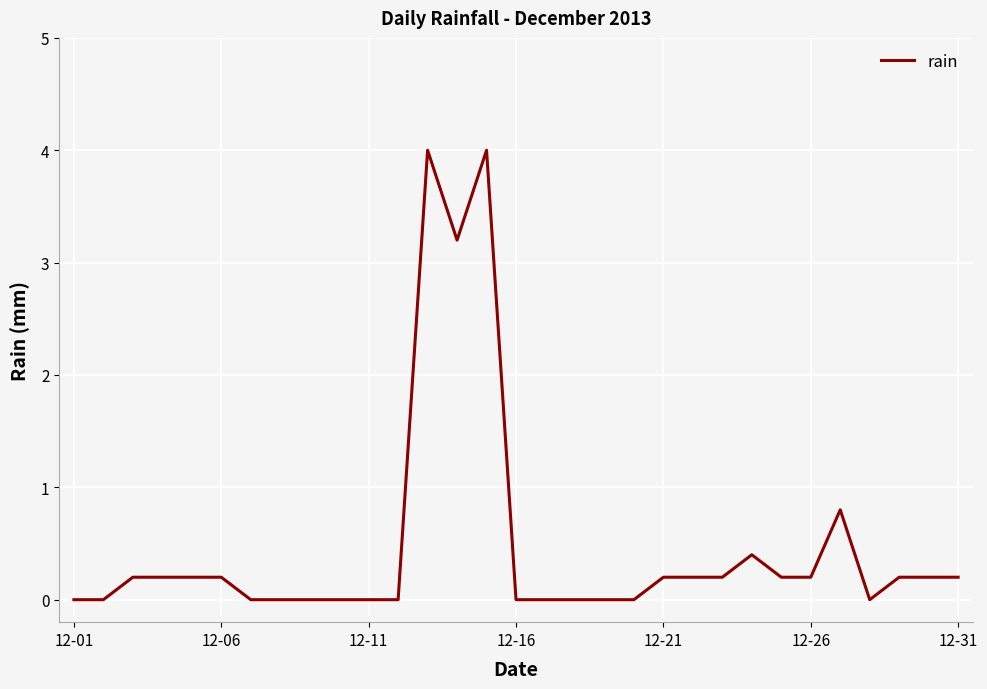

What is the greatest value displayed?

4.0